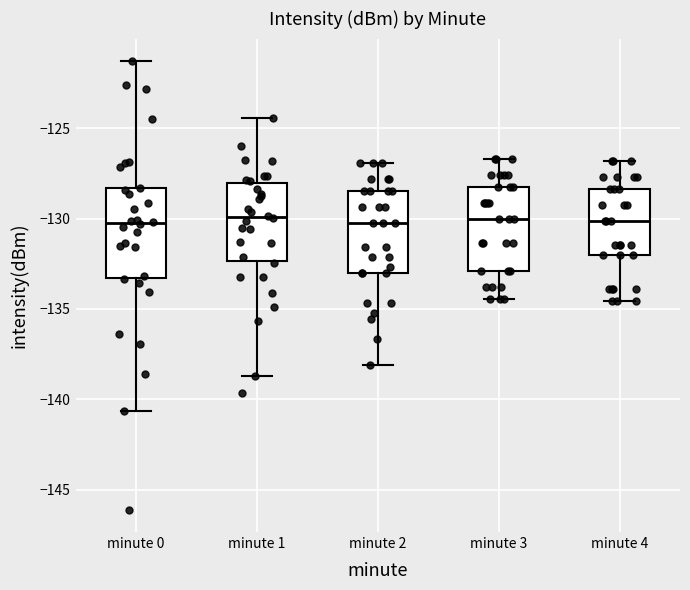

Reading left to right, transcribe this box plot: for each box, give where its median line is, the range the box spans, and where its two whiskers end, as read against the y-axis. The values are not printed on the chart, so give them approximately, as read against the axis.

minute 0: median -130.0, box -133.5 to -128.5, whiskers -140.5 to -121.5
minute 1: median -130.0, box -132.5 to -128.0, whiskers -138.5 to -124.5
minute 2: median -130.0, box -133.0 to -128.5, whiskers -138.0 to -127.0
minute 3: median -130.0, box -133.0 to -128.0, whiskers -134.5 to -126.5
minute 4: median -130.0, box -132.0 to -128.5, whiskers -134.5 to -127.0